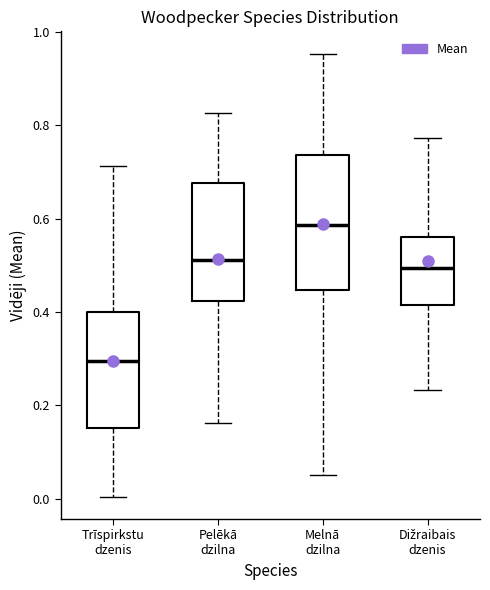

Which box has the lowest median line?

Trīspirkstu dzenis